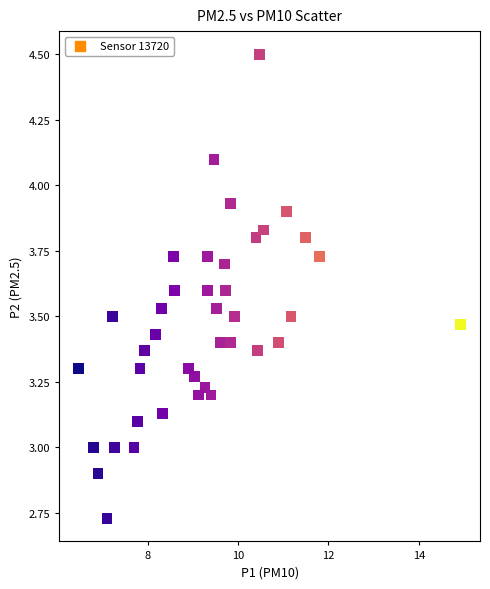

What is the range of Y values (max minus min)?

1.8